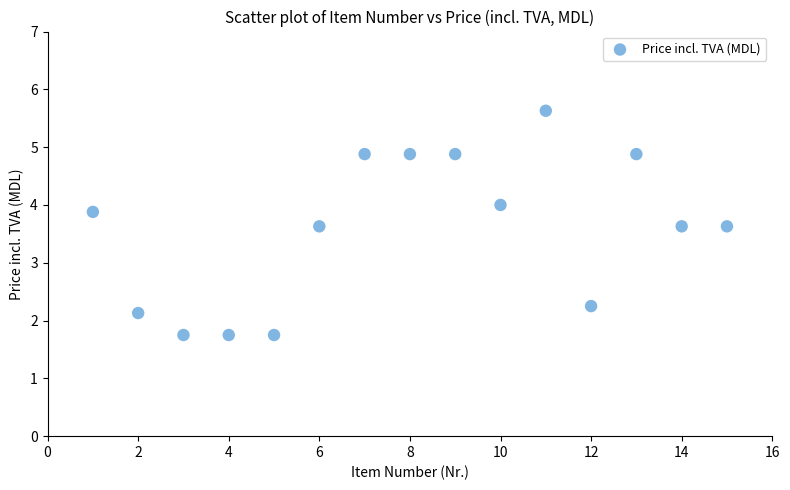

What is the range of Y values (max minus min)?

3.9